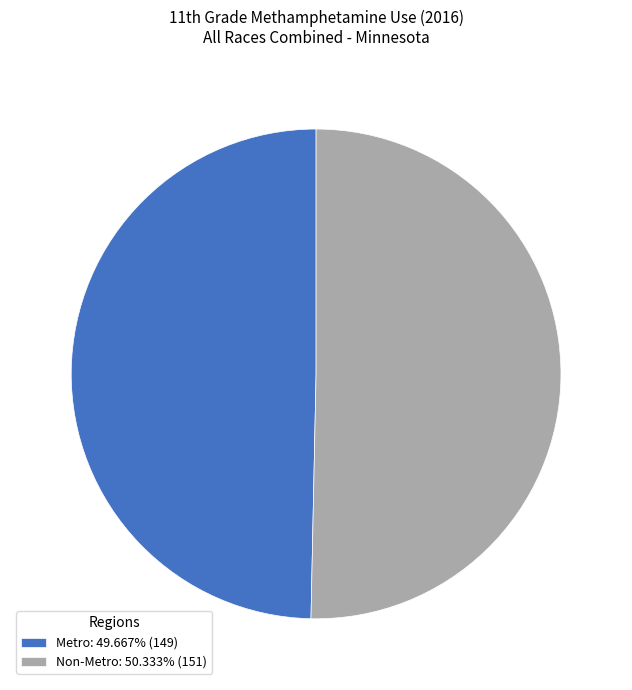

Which slice is the smallest?

Metro